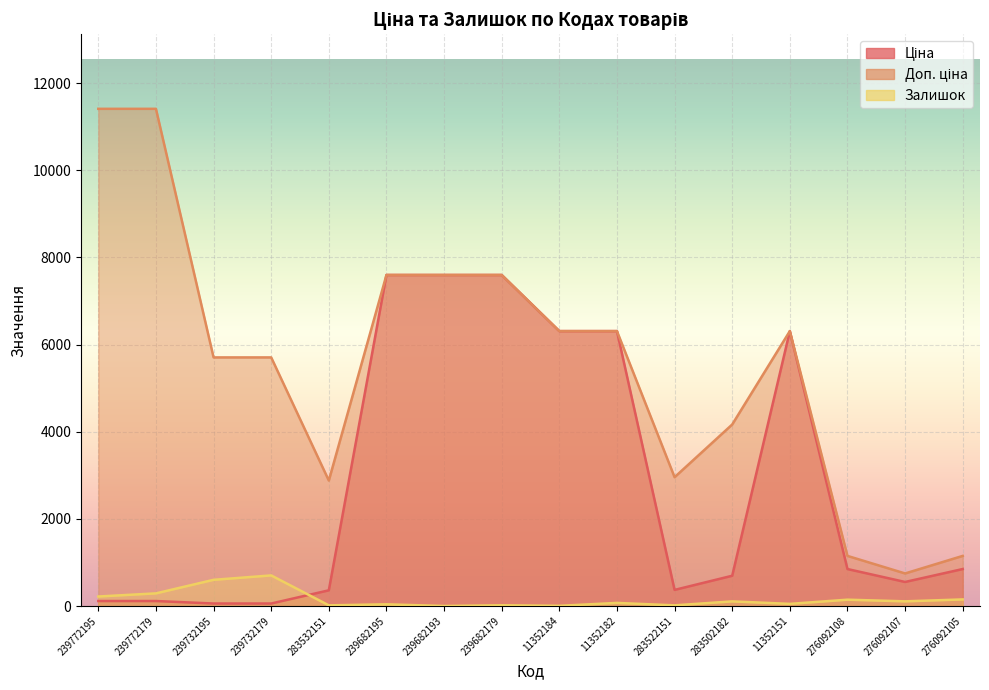

At which category does Залишок reach its first local valley?

283532151